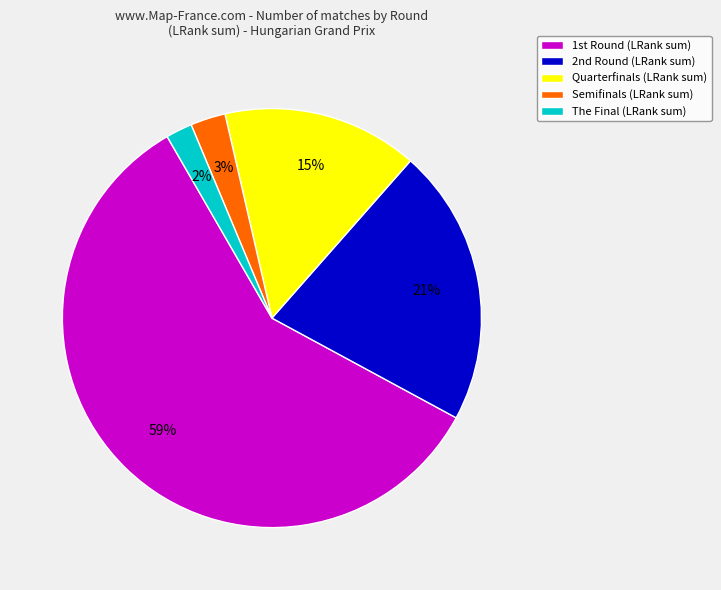

How many segments does this pie chart have?

5